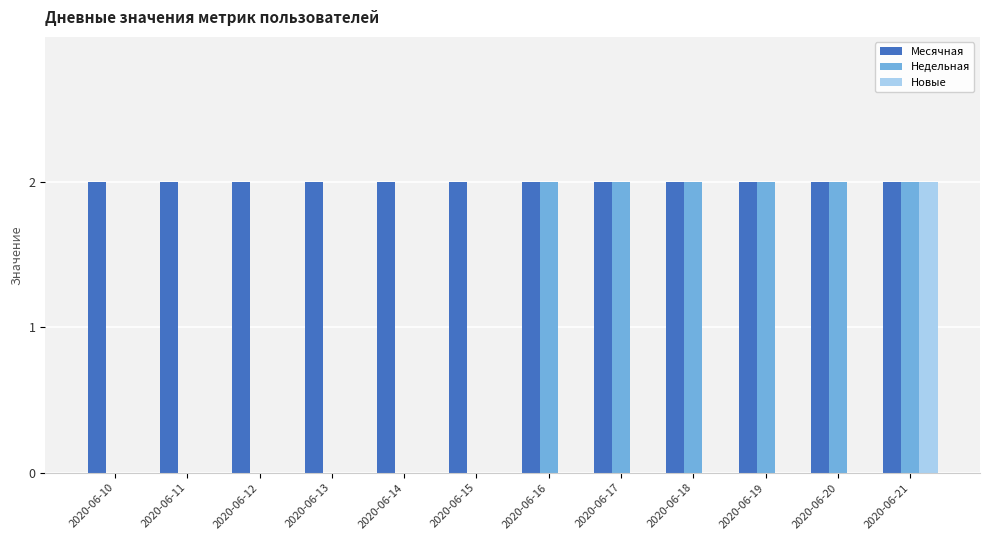

What is the sum of the Месячная values at 2020-06-14 and 2020-06-12?

4